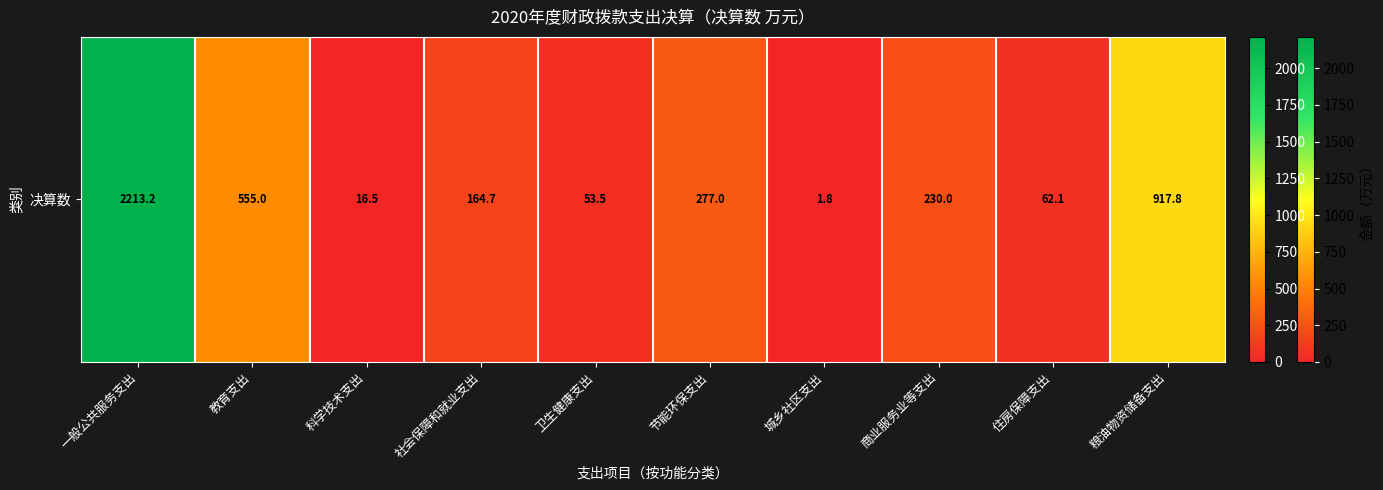

The value at 节能环保支出 is 139.3. True or false?

False